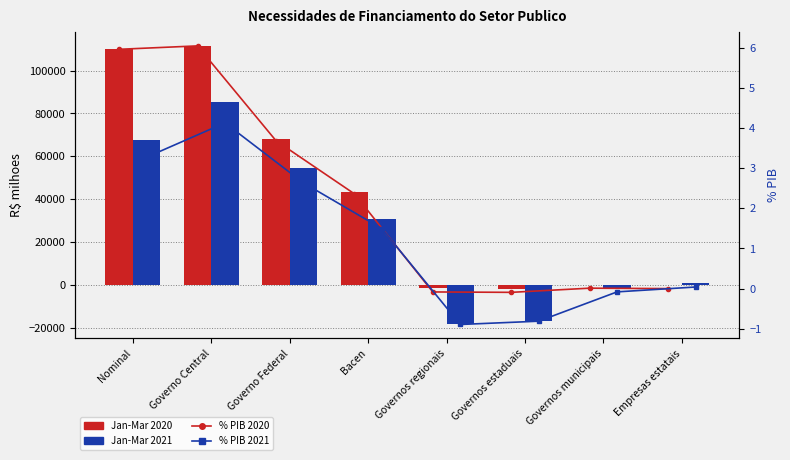

What is the difference between the % PIB 2021 values at Governos municipais and Governo Central?

4.2